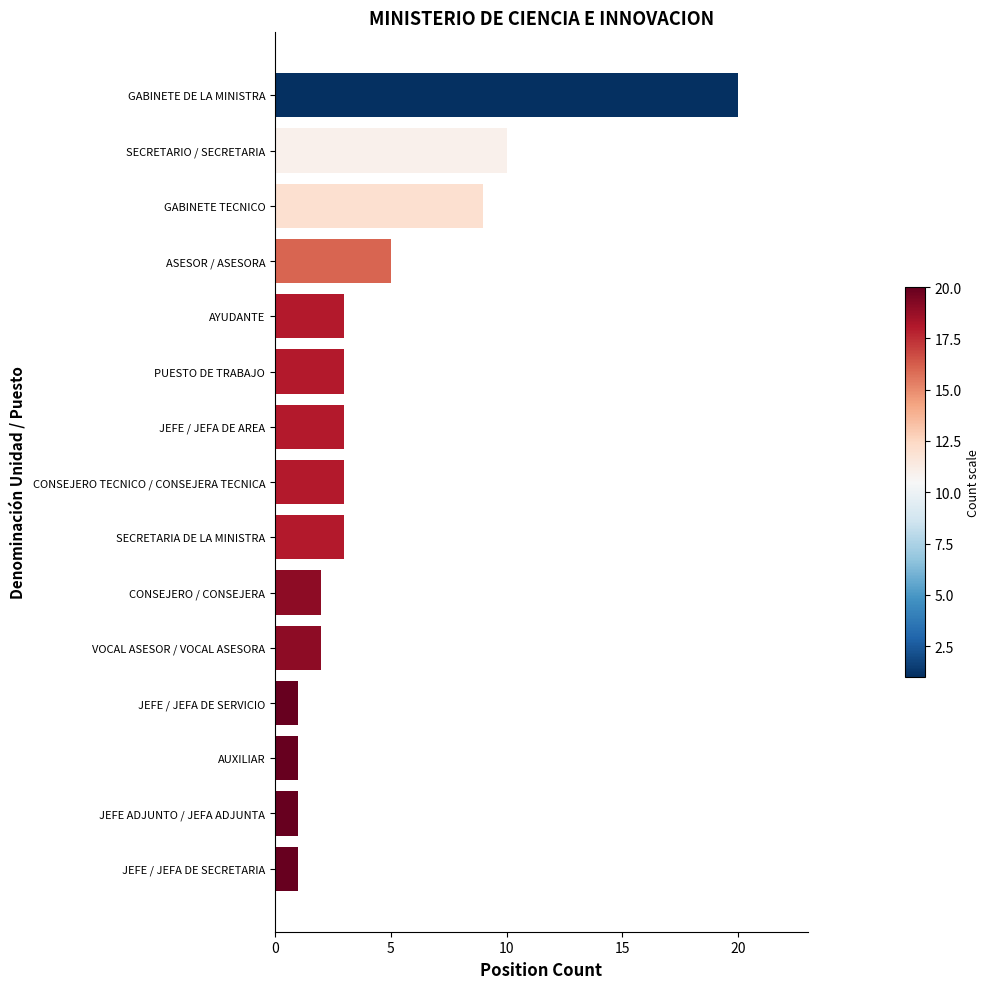

At which label is the value closest to 10?

SECRETARIO / SECRETARIA